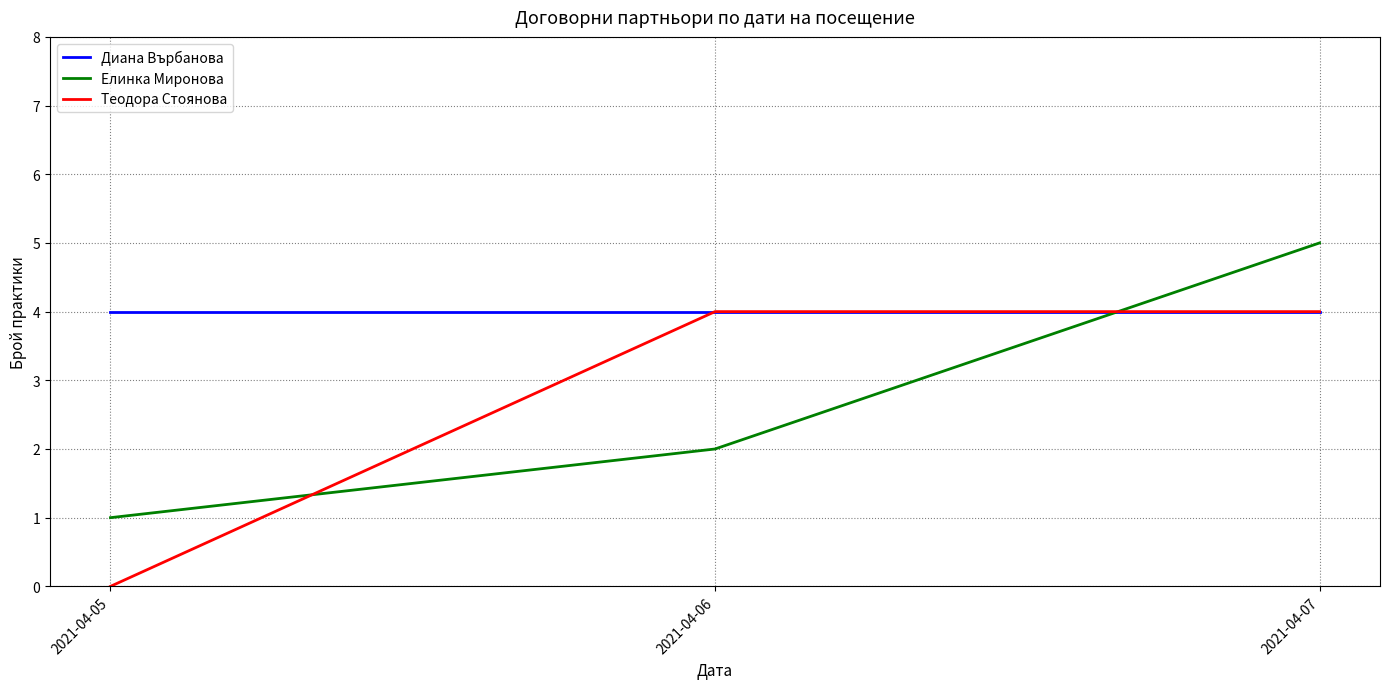

What is the minimum value for Диана Върбанова?

4